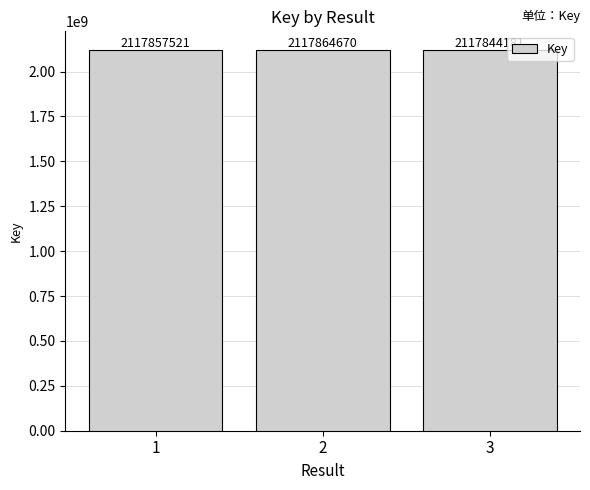

Which label corresponds to the smallest value in the chart?

3